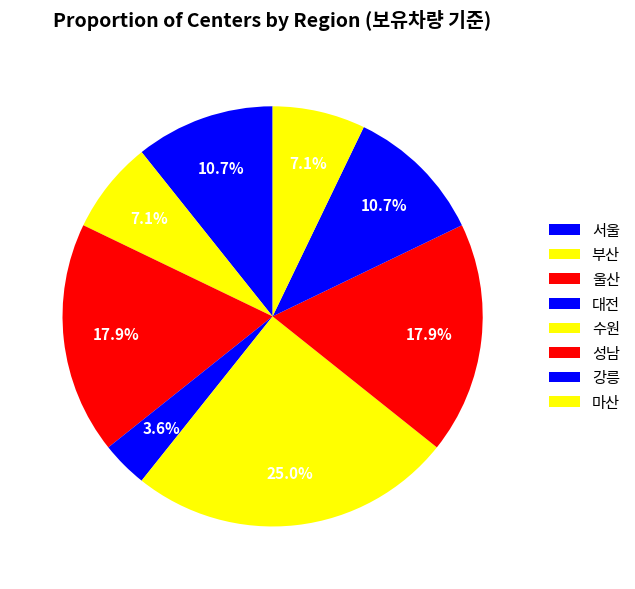

Which category has the biggest portion of the pie?

수원